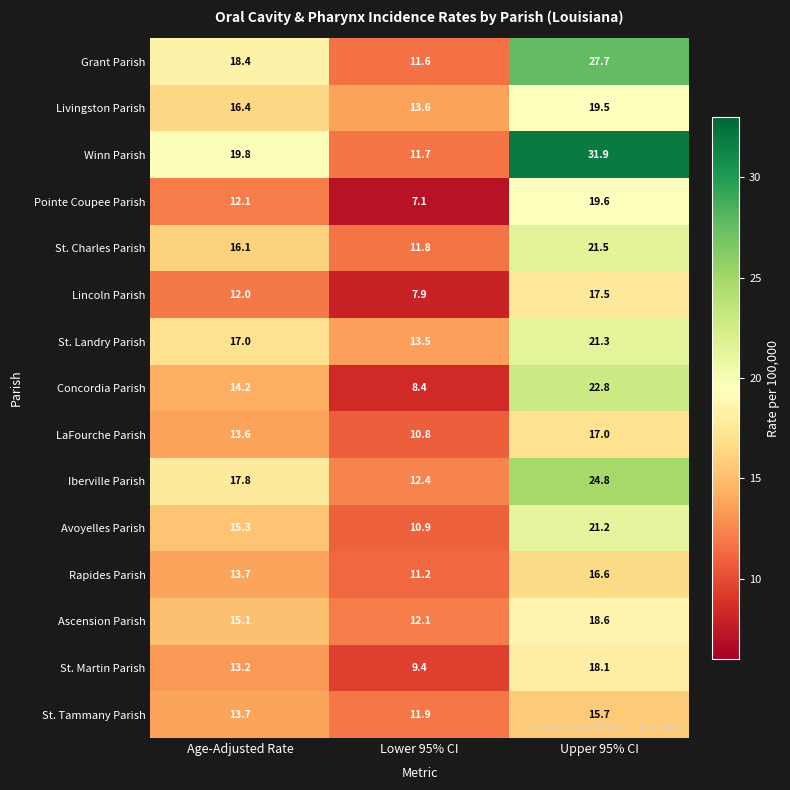

Which category has the highest value across all series?

Upper 95% CI